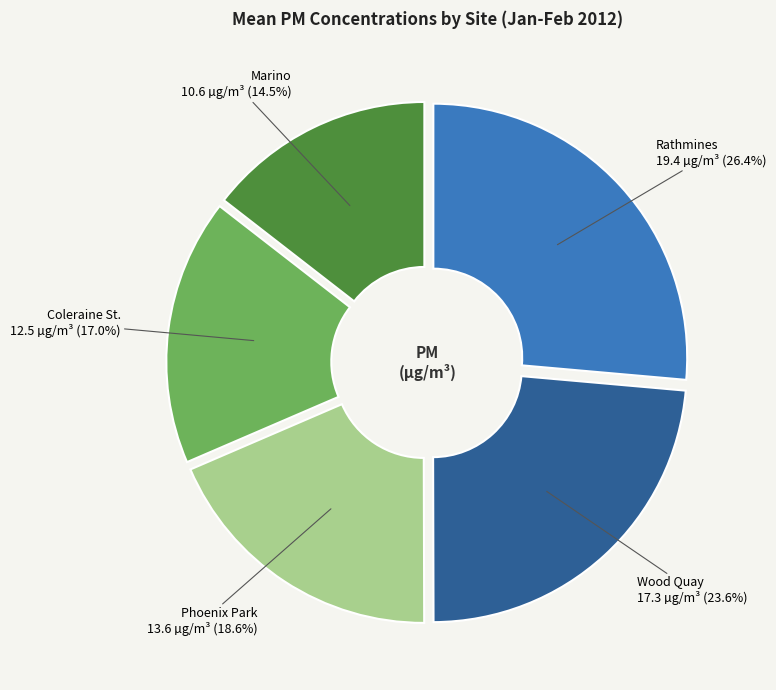

Is it true that Rathmines is 26% of the pie?

True